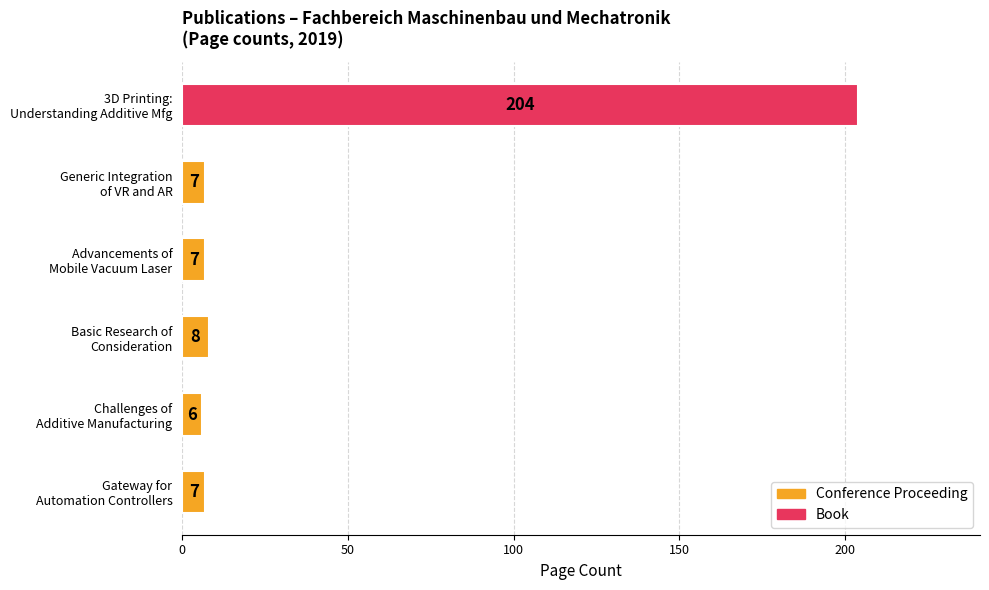

Which label corresponds to the largest value in the chart?

3D Printing:
Understanding Additive Mfg